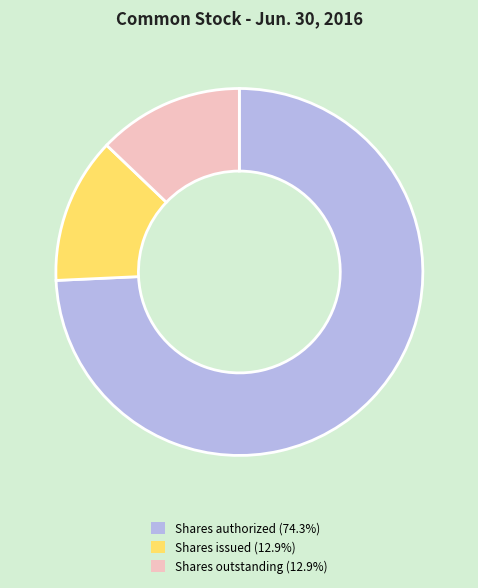

Does any single category account for the majority?

Yes